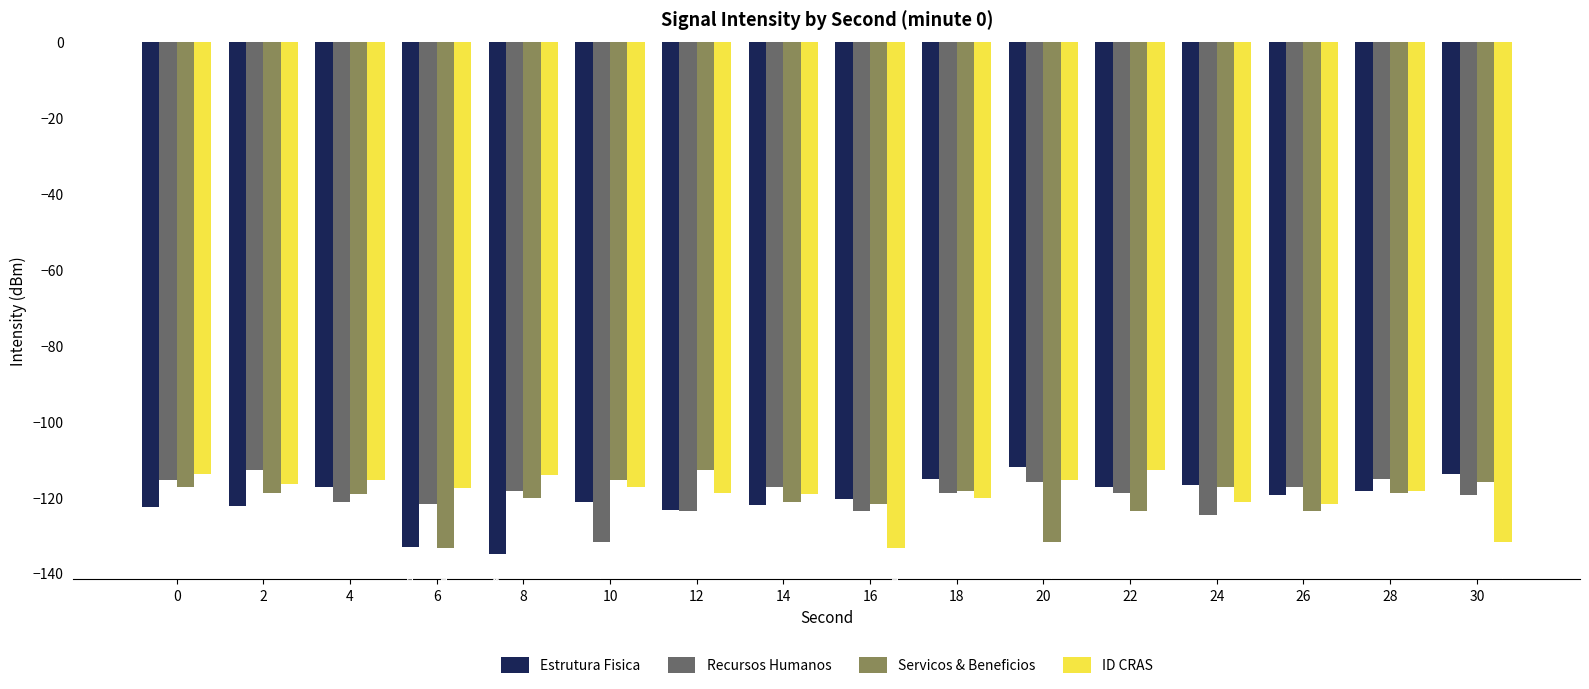

How many bars are there in total?

64